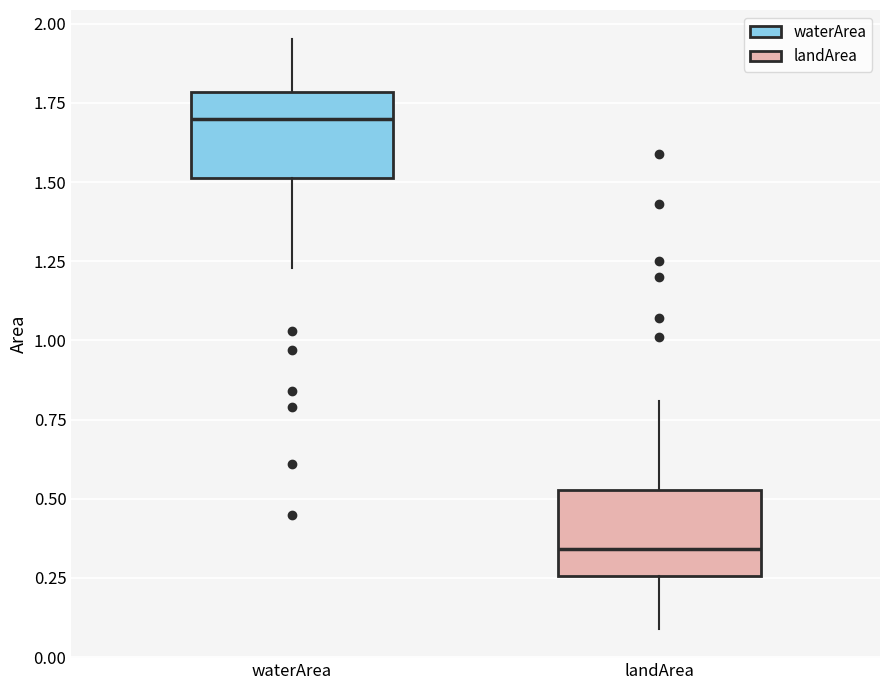

Which box's median line is the highest?

waterArea